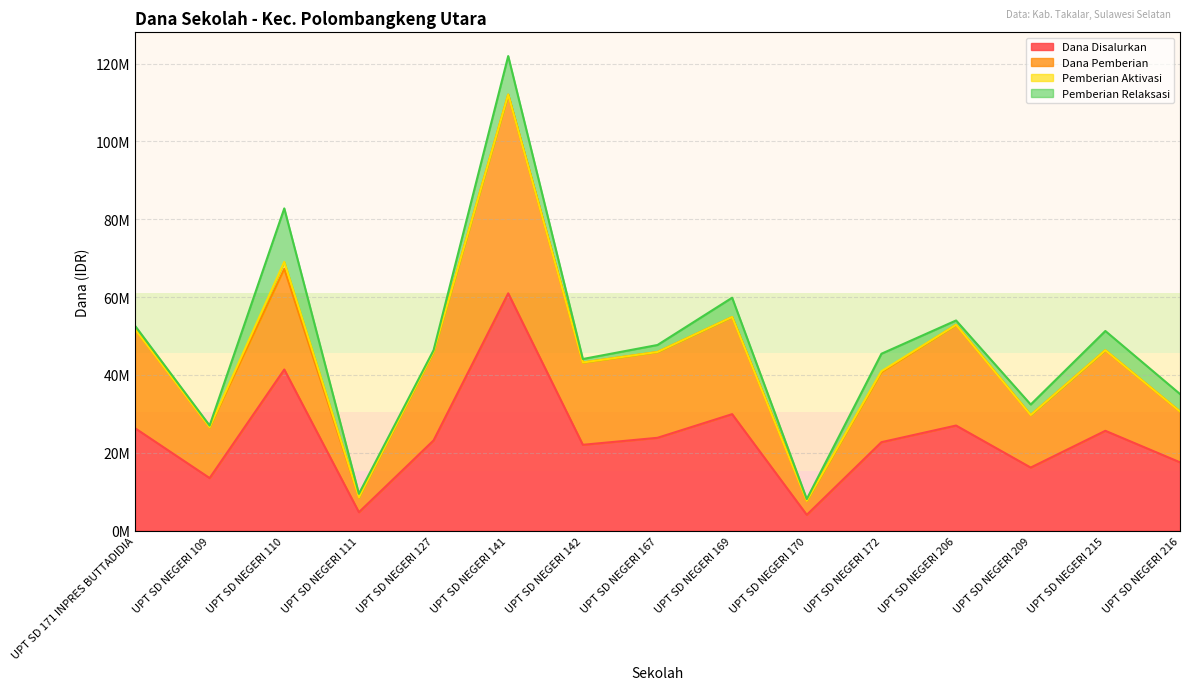

At how many categories does at least one series exceed 34701850?

10